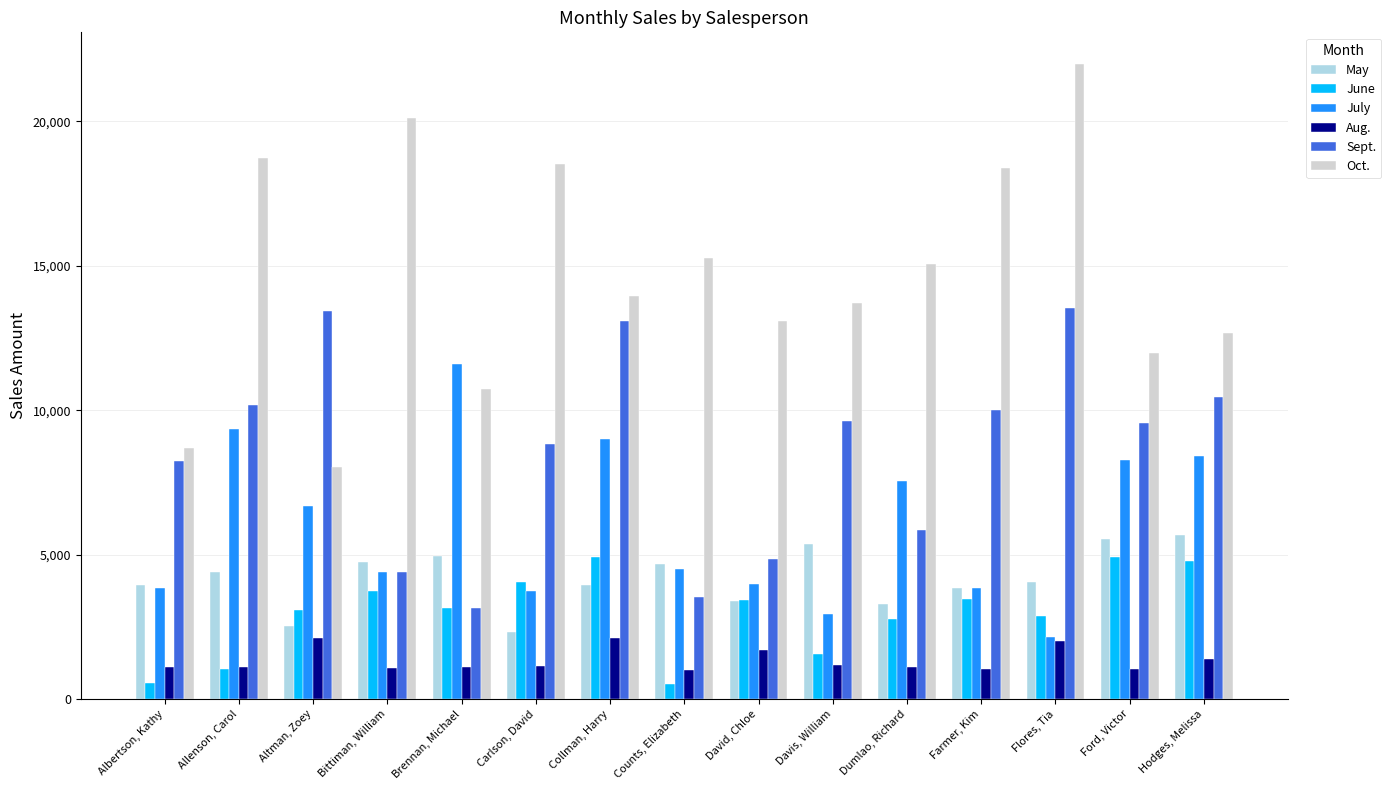

Which series has the largest total across all categories?

Oct.